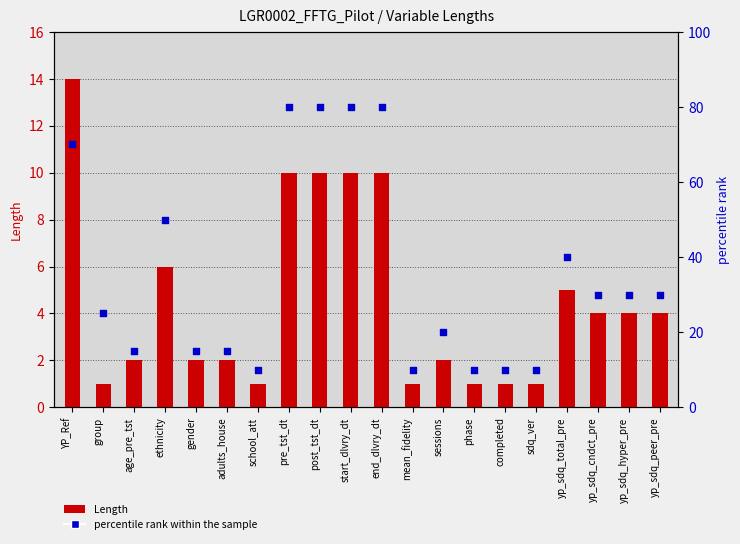

At which category is the sum across all series the highest?

pre_tst_dt